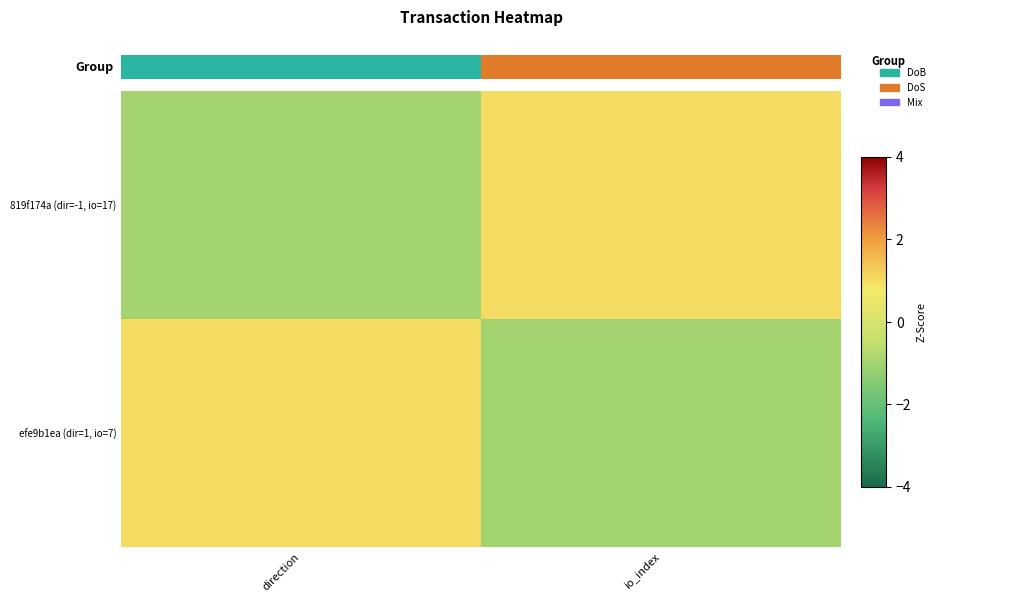

How many values in efe9b1ea (dir=1, io=7) are above zero?

1